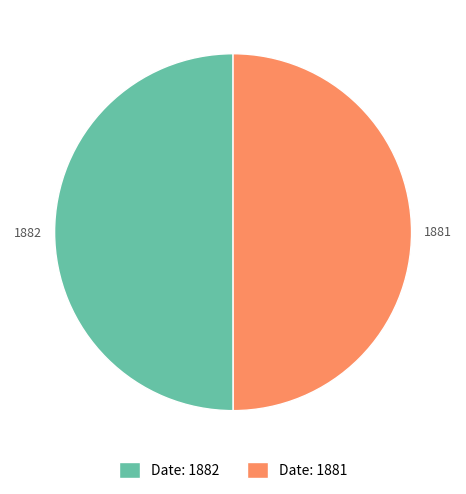

Is it true that Date: 1881 is 50% of the pie?

True